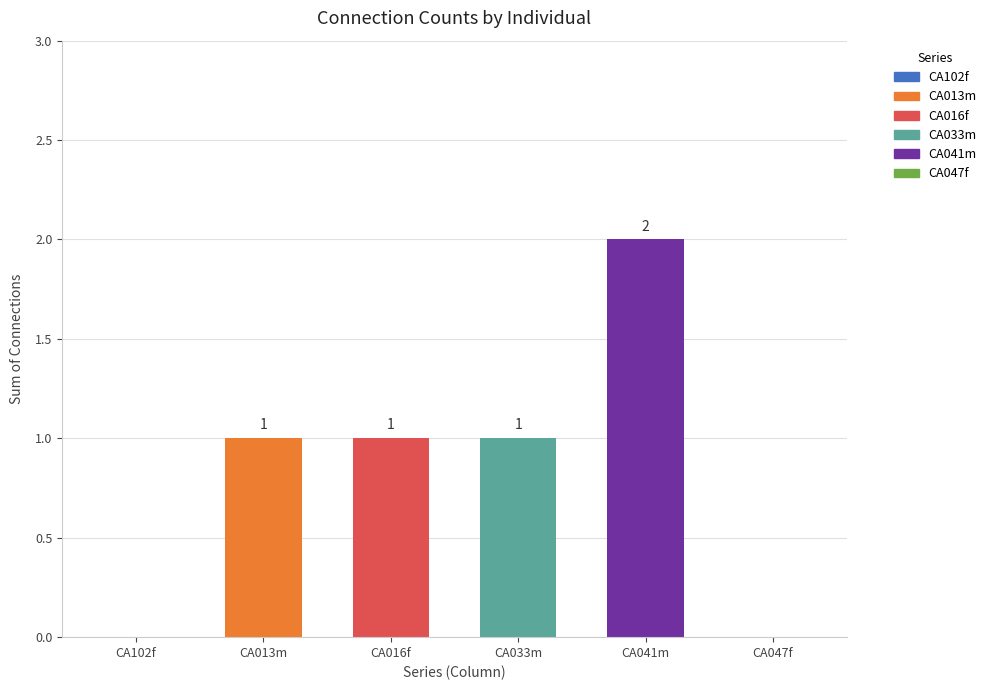

What is the change in value from CA102f to CA013m?

+1